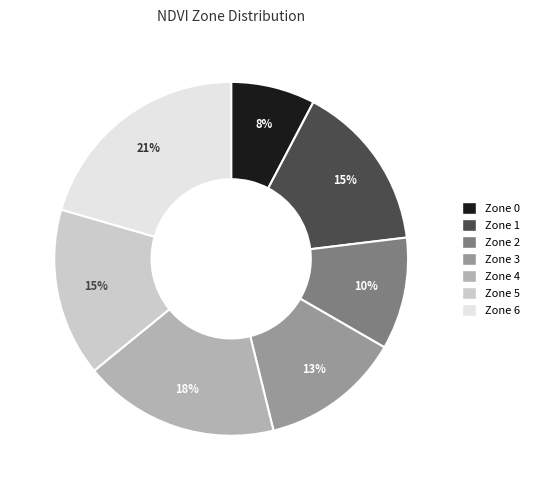

Approximately how many times larger is the value at Zone 1 compared to Zone 2?

1.5